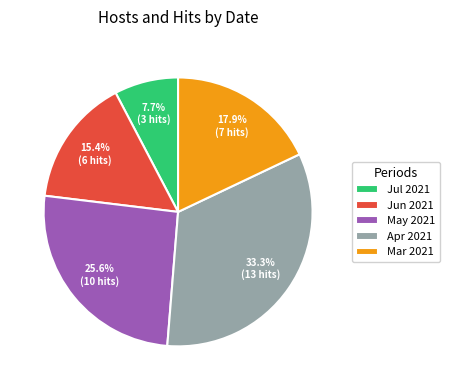

What portion of the pie excludes May 2021?

74.4%